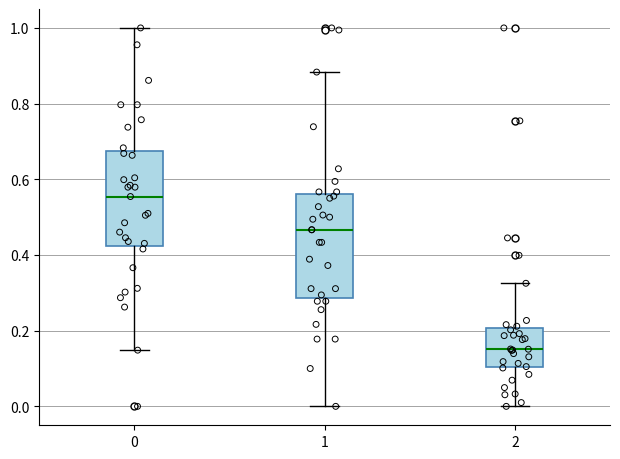

Where does the lower whisker of the box at x = 0 end on the y-axis? The values are not printed on the chart, so give them approximately, as read against the axis.

0.14